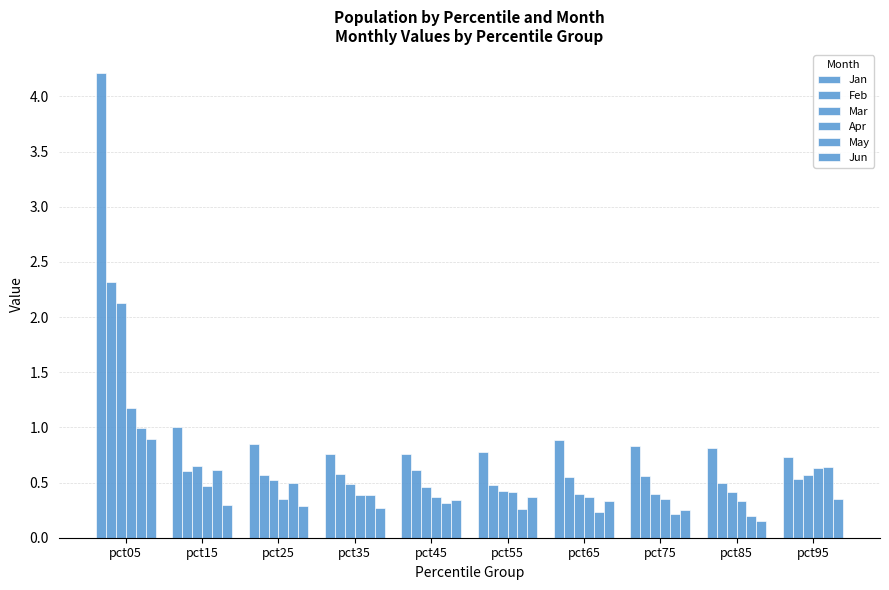

List the series in order of their peak value, lowest first.

Jun, May, Apr, Mar, Feb, Jan